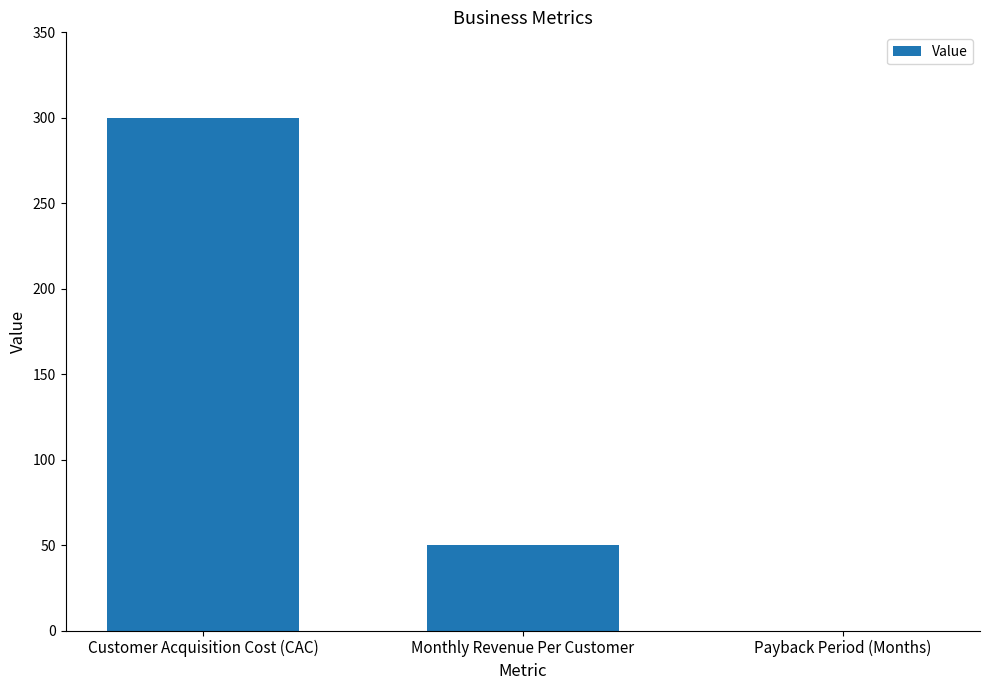

Reading left to right, transcribe all the data shown in this chart.

Customer Acquisition Cost (CAC)=300	Monthly Revenue Per Customer=50	Payback Period (Months)=0